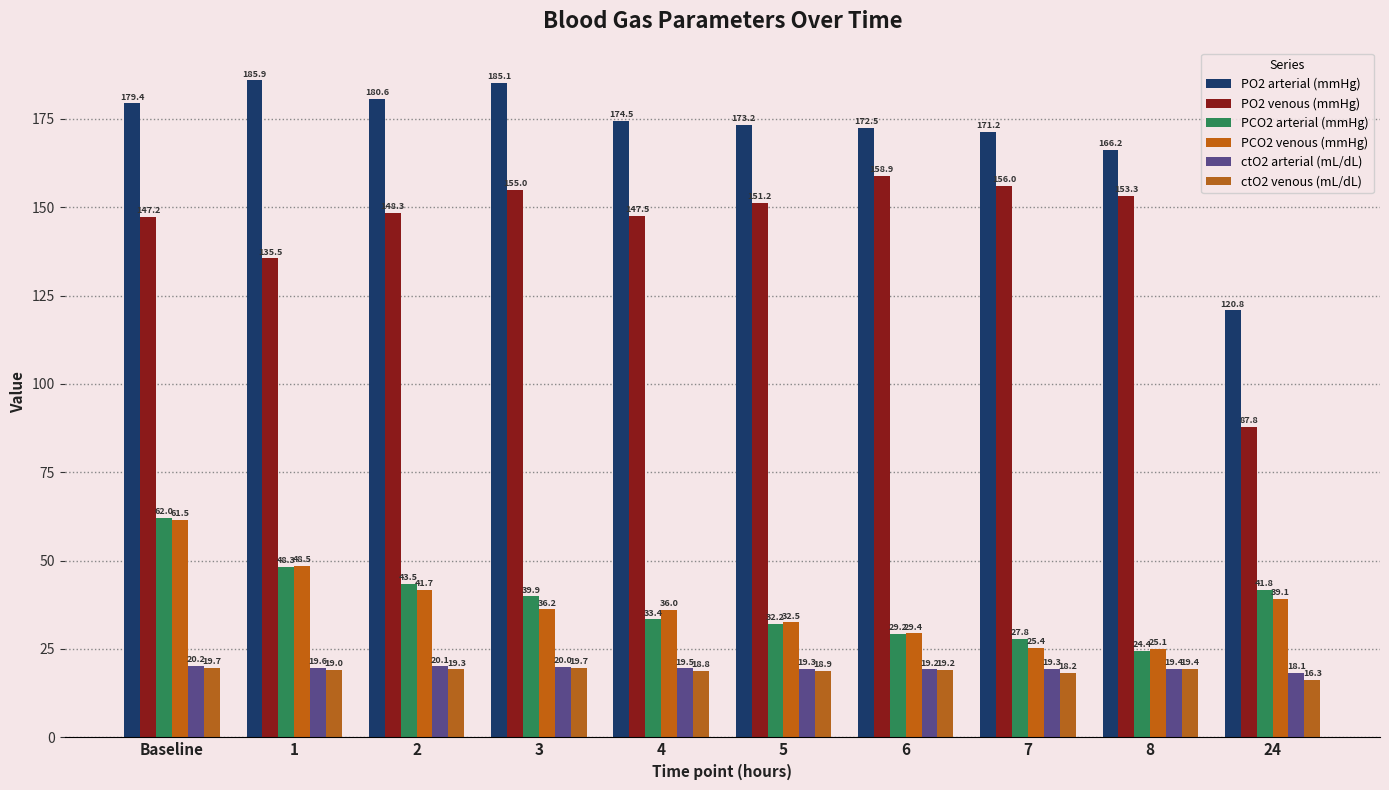

Which has a higher value, 24 or 2?

2